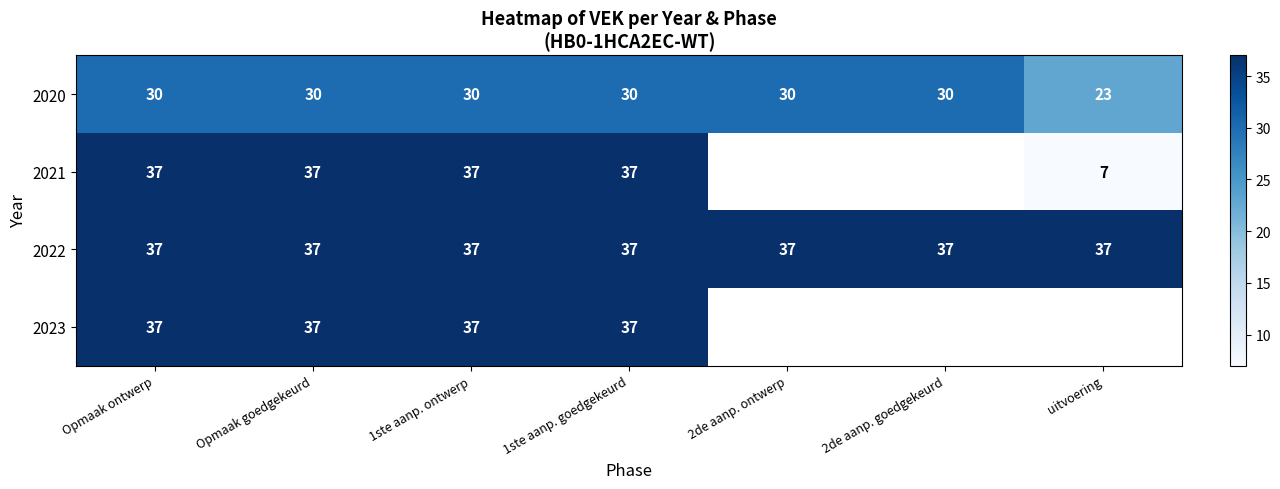

How many data points does each series have?

7